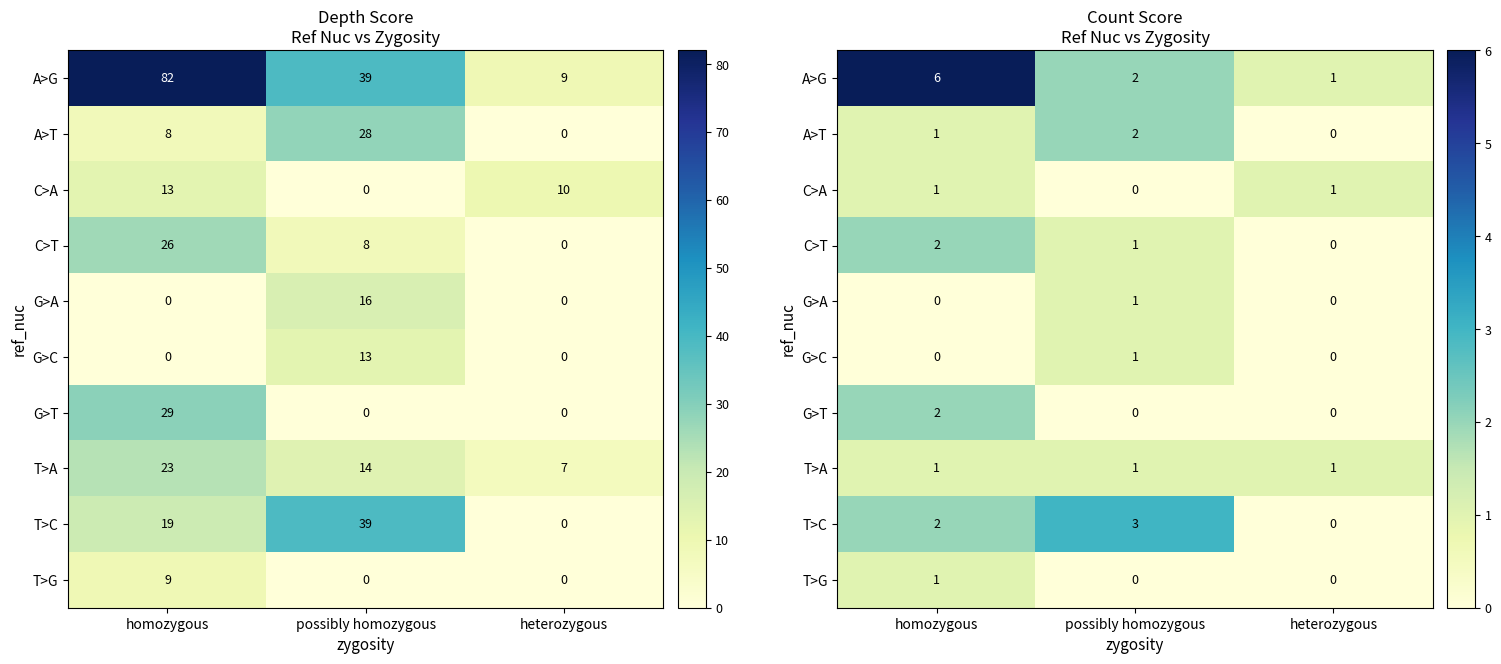

Between possibly homozygous and homozygous, which is larger?

homozygous